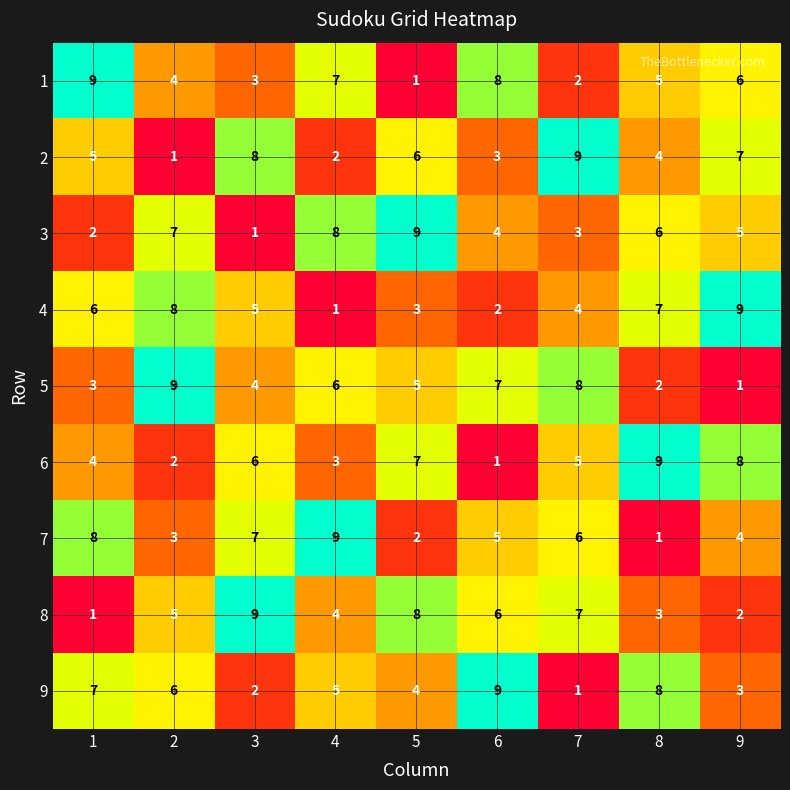

Read the 8 value at 6.

6